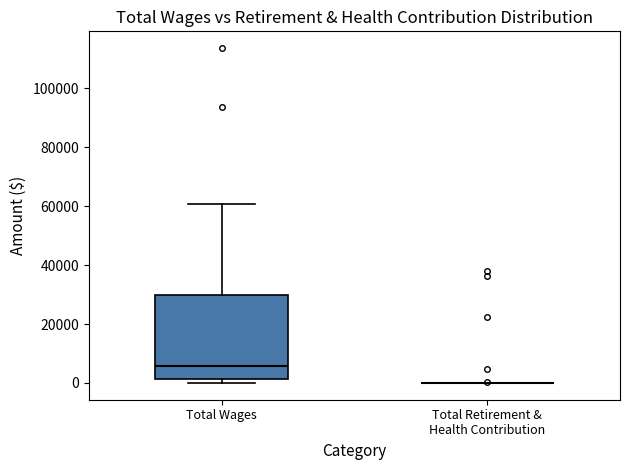

Where does the median line of the box for Total Wages sit on the y-axis? The values are not printed on the chart, so give them approximately, as read against the axis.

6000